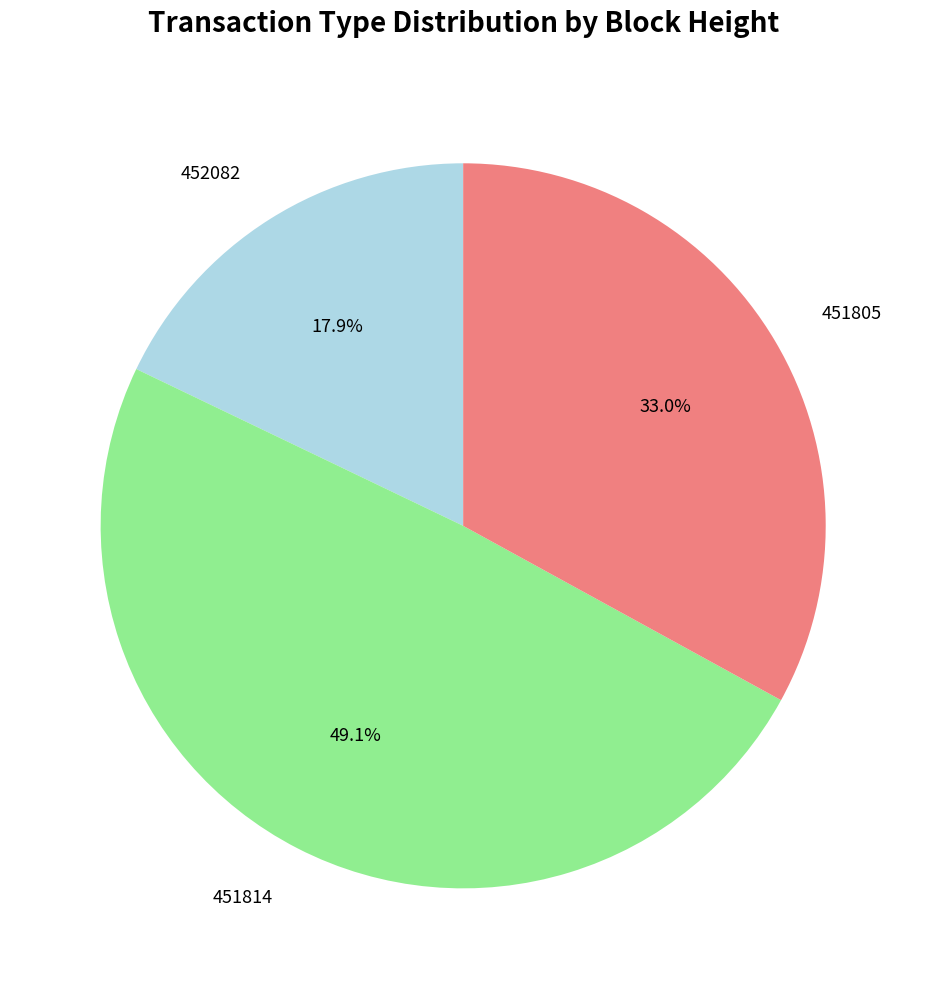

Is there any slice that represents more than half of the pie?

No